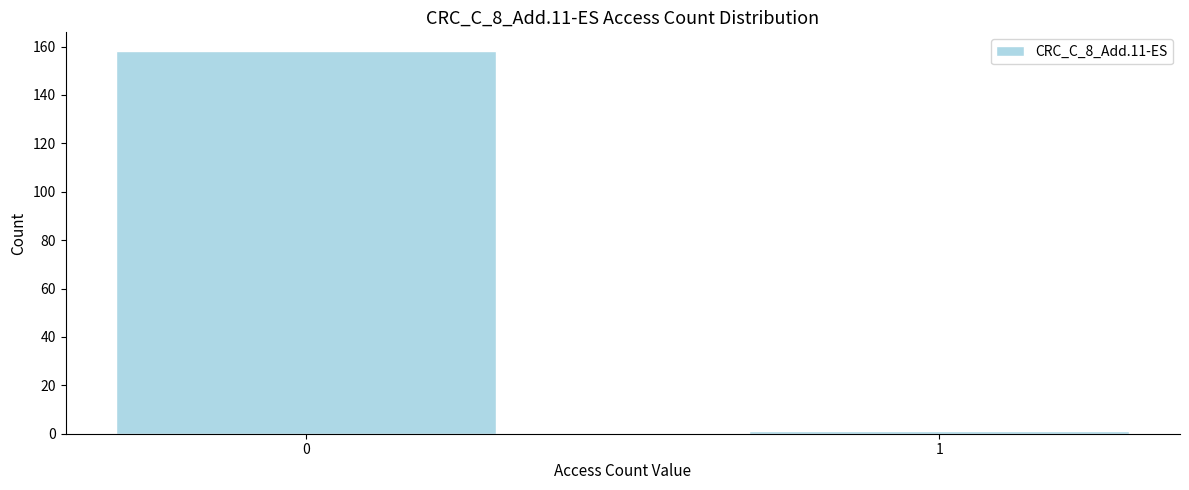

Reading left to right, what are all the values shown in this chart?

0=158	1=1